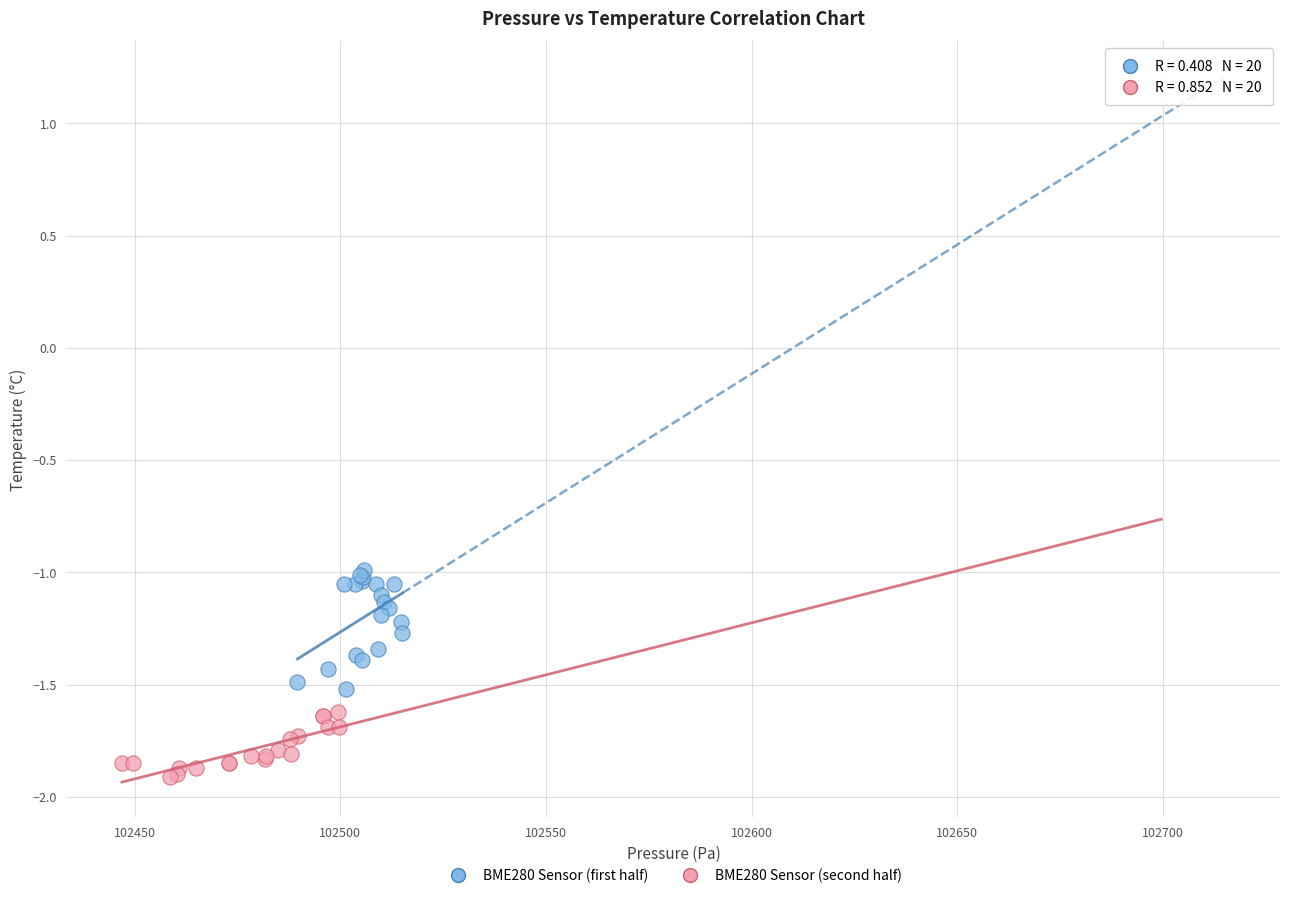

Which series has the largest Y range (max minus min)?

BME280 Sensor (first half)